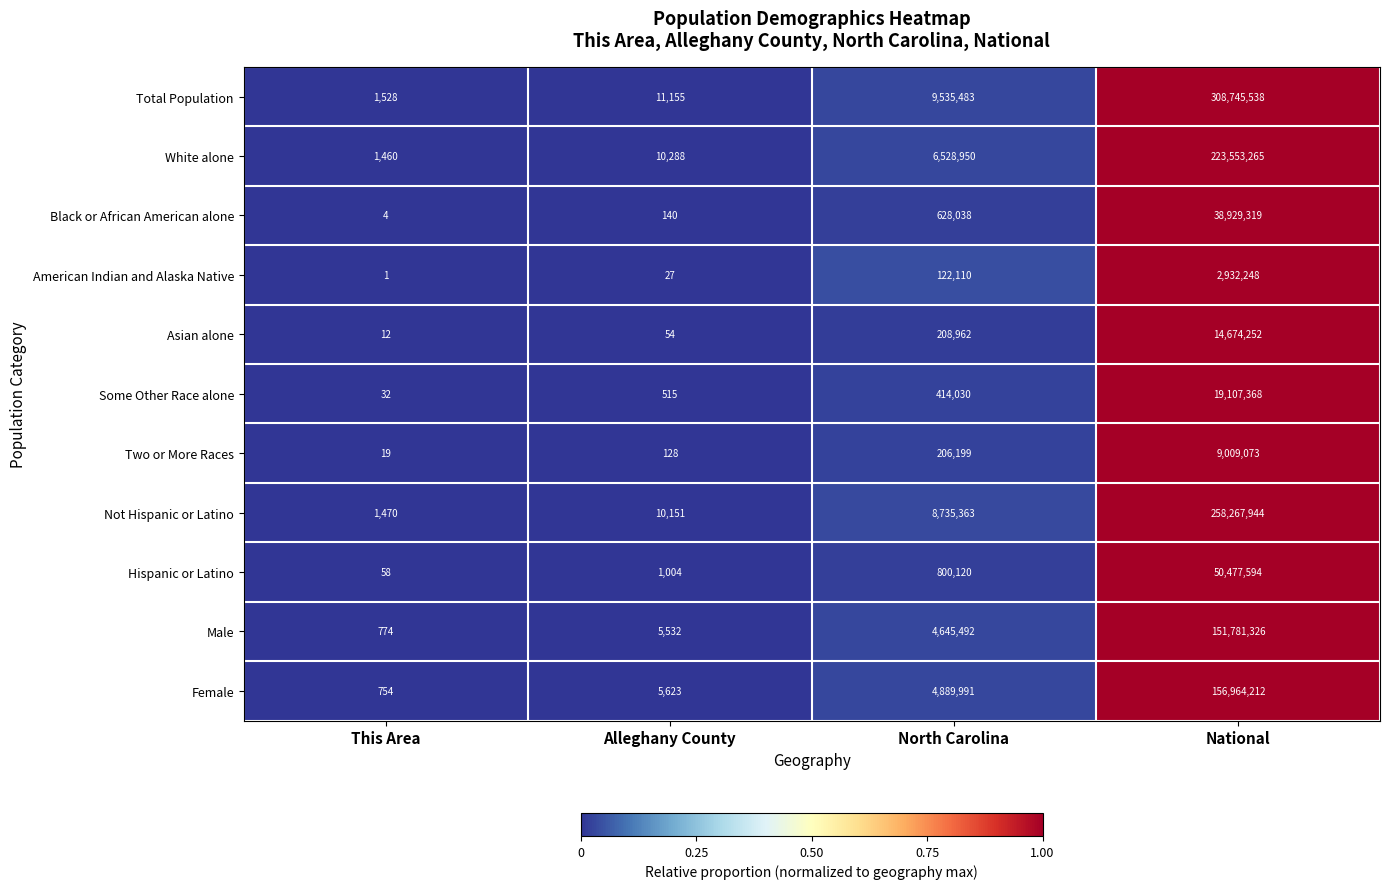

At North Carolina, list the series in order from largest to smallest.

Total Population, Not Hispanic or Latino, White alone, Female, Male, Hispanic or Latino, Black or African American alone, Some Other Race alone, Asian alone, Two or More Races, American Indian and Alaska Native